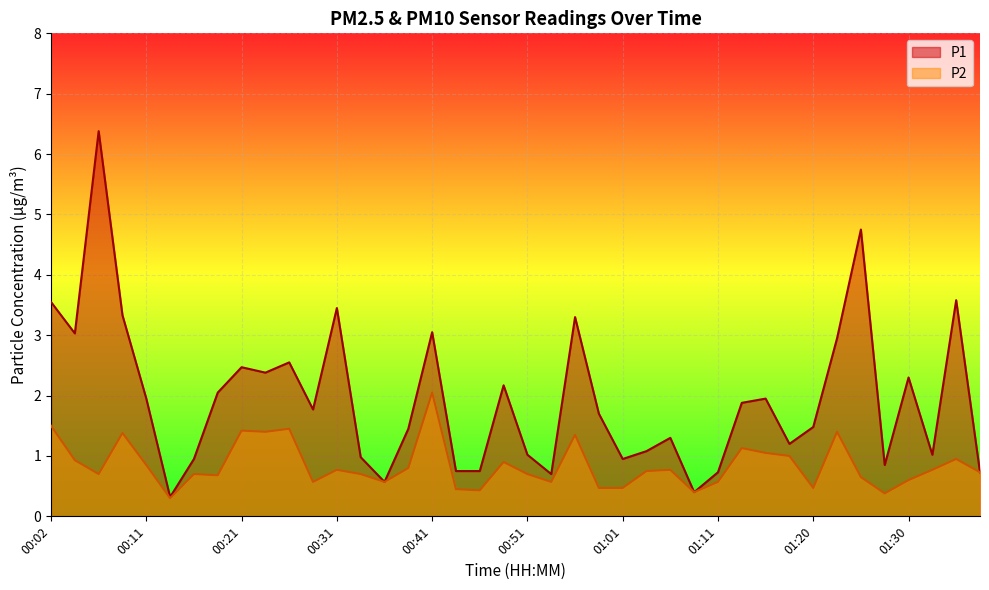

Reading left to right, transcribe all the data shown in this chart.

P1: 00:02=3.5	00:04=3.0	00:06=6.4	00:09=3.3	00:11=1.9	00:14=0.3	00:16=0.9	00:19=2.0	00:21=2.5	00:24=2.4	00:26=2.5	00:29=1.8	00:31=3.5	00:34=1.0	00:36=0.6	00:38=1.4	00:41=3.0	00:43=0.8	00:46=0.8	00:48=2.2	00:51=1.0	00:53=0.7	00:56=3.3	00:58=1.7	01:01=0.9	01:03=1.1	01:06=1.3	01:08=0.4	01:11=0.7	01:13=1.9	01:15=1.9	01:18=1.2	01:20=1.5	01:23=3.0	01:25=4.8	01:28=0.8	01:30=2.3	01:33=1.0	01:35=3.6	01:38=0.7
P2: 00:02=1.5	00:04=0.9	00:06=0.7	00:09=1.4	00:11=0.8	00:14=0.3	00:16=0.7	00:19=0.7	00:21=1.4	00:24=1.4	00:26=1.4	00:29=0.6	00:31=0.8	00:34=0.7	00:36=0.6	00:38=0.8	00:41=2.0	00:43=0.5	00:46=0.4	00:48=0.9	00:51=0.7	00:53=0.6	00:56=1.4	00:58=0.5	01:01=0.5	01:03=0.8	01:06=0.8	01:08=0.4	01:11=0.6	01:13=1.1	01:15=1.1	01:18=1.0	01:20=0.5	01:23=1.4	01:25=0.7	01:28=0.4	01:30=0.6	01:33=0.8	01:35=0.9	01:38=0.7